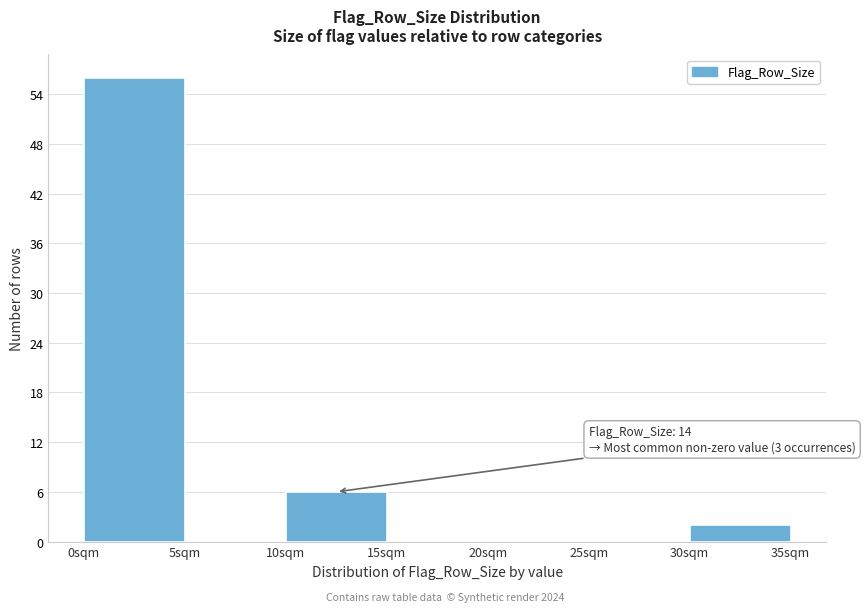

Which range on the x-axis has the tallest bar?

0 to 5